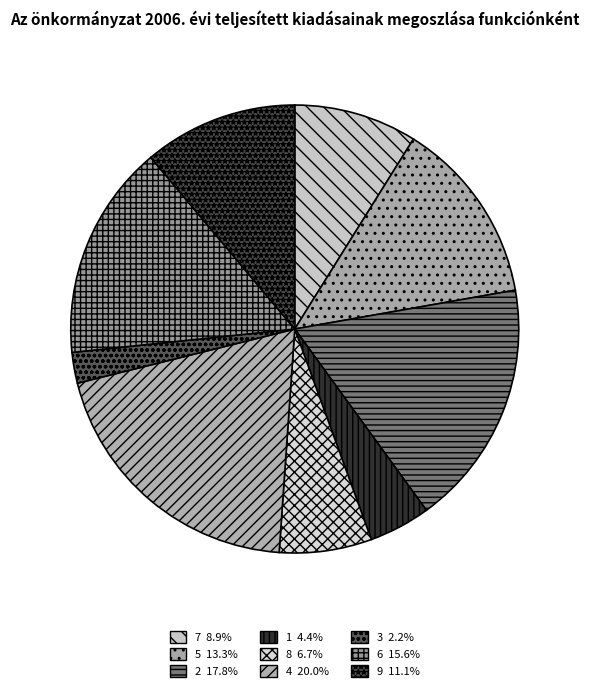

What is the change in value from 3 to 9?

+4